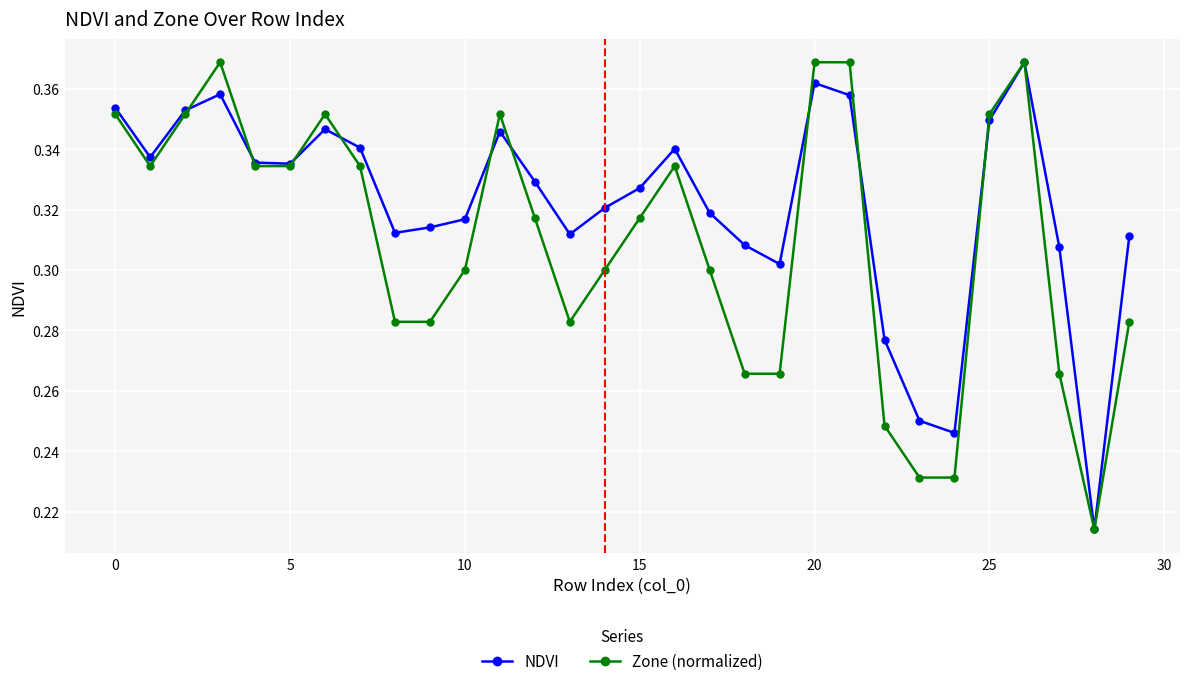

True or false: Zone (normalized) has more than 2 interior local peaks.

True